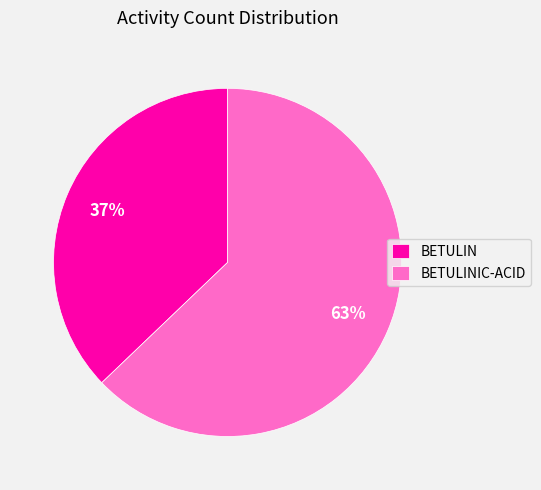

Rank the categories by value from highest to lowest.

BETULINIC-ACID, BETULIN